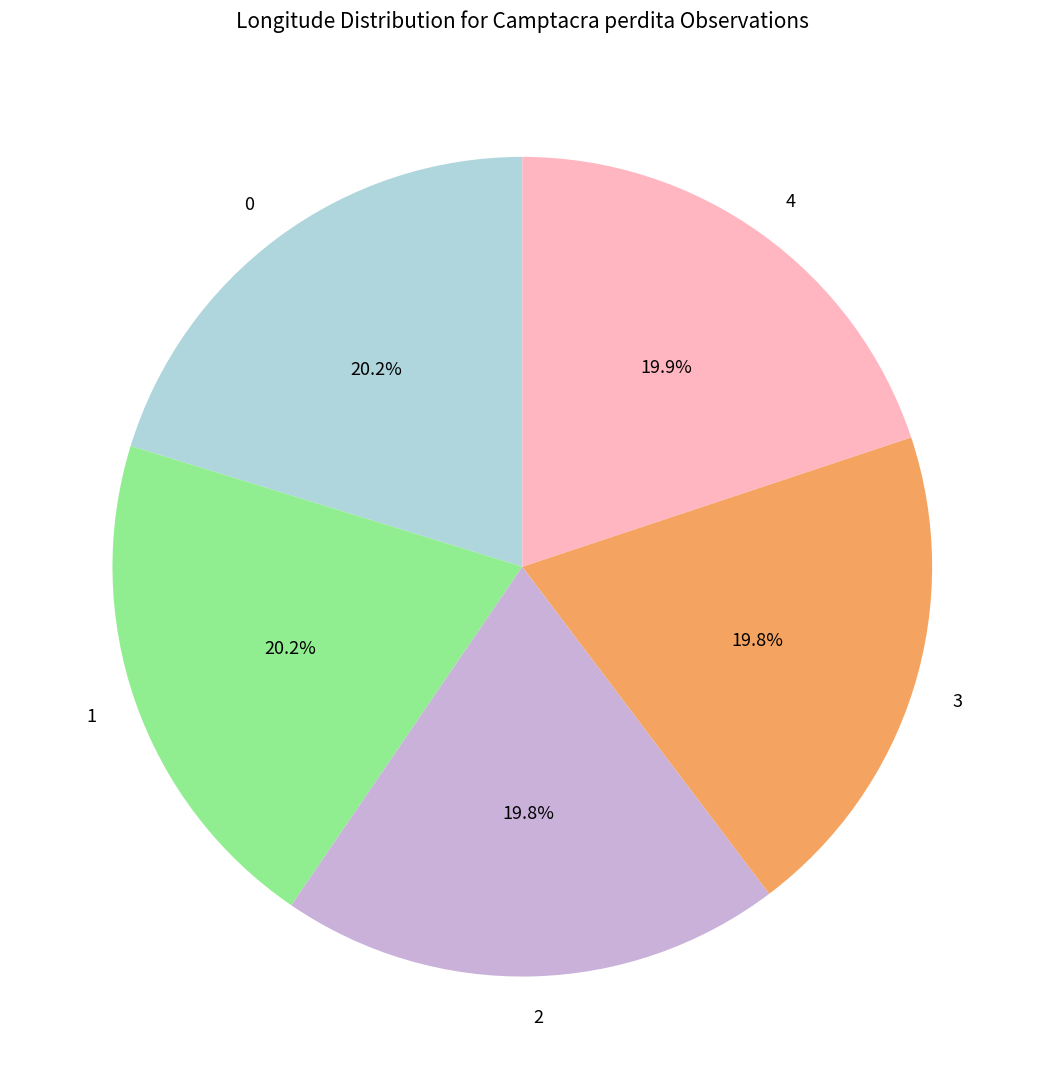

To the nearest percent, what is the combined percentage of 2 and 0?

40%